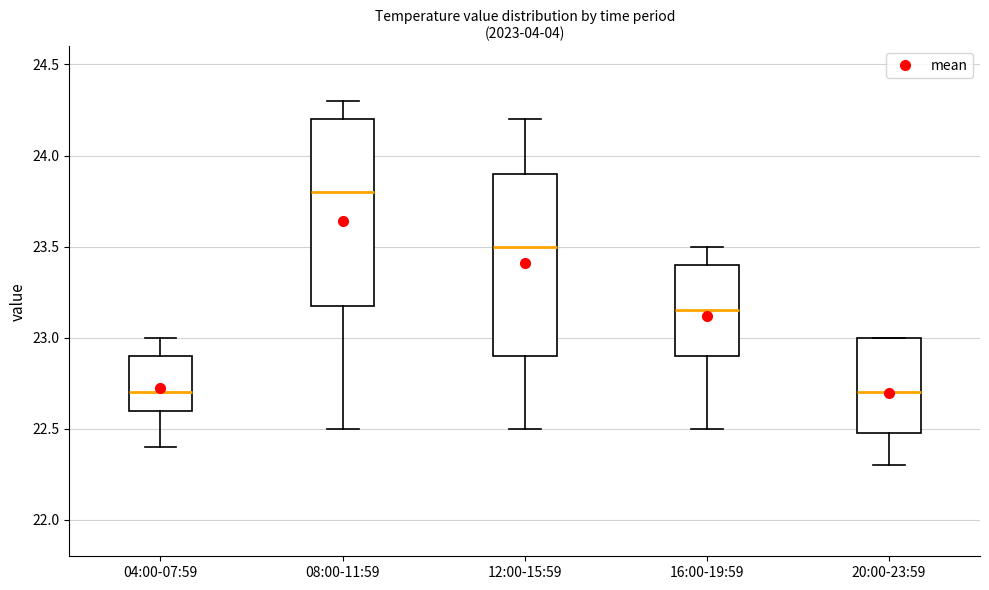

Reading left to right, transcribe this box plot: for each box, give where its median line is, the range the box spans, and where its two whiskers end, as read against the y-axis. The values are not printed on the chart, so give them approximately, as read against the axis.

04:00-07:59: median 22.70, box 22.60 to 22.90, whiskers 22.40 to 23.00
08:00-11:59: median 23.80, box 23.20 to 24.20, whiskers 22.50 to 24.30
12:00-15:59: median 23.50, box 22.90 to 23.90, whiskers 22.50 to 24.20
16:00-19:59: median 23.15, box 22.90 to 23.40, whiskers 22.50 to 23.50
20:00-23:59: median 22.70, box 22.50 to 23.00, whiskers 22.30 to 23.00